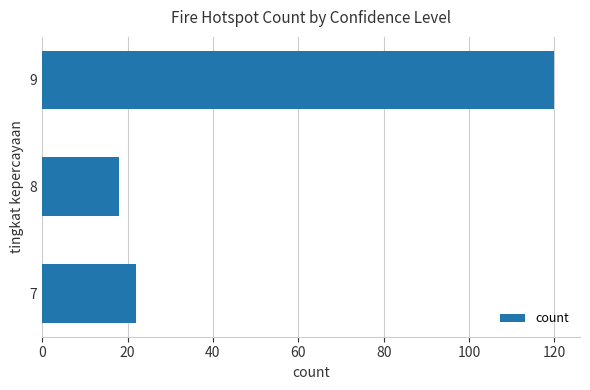

Rank the categories by value from highest to lowest.

9, 7, 8